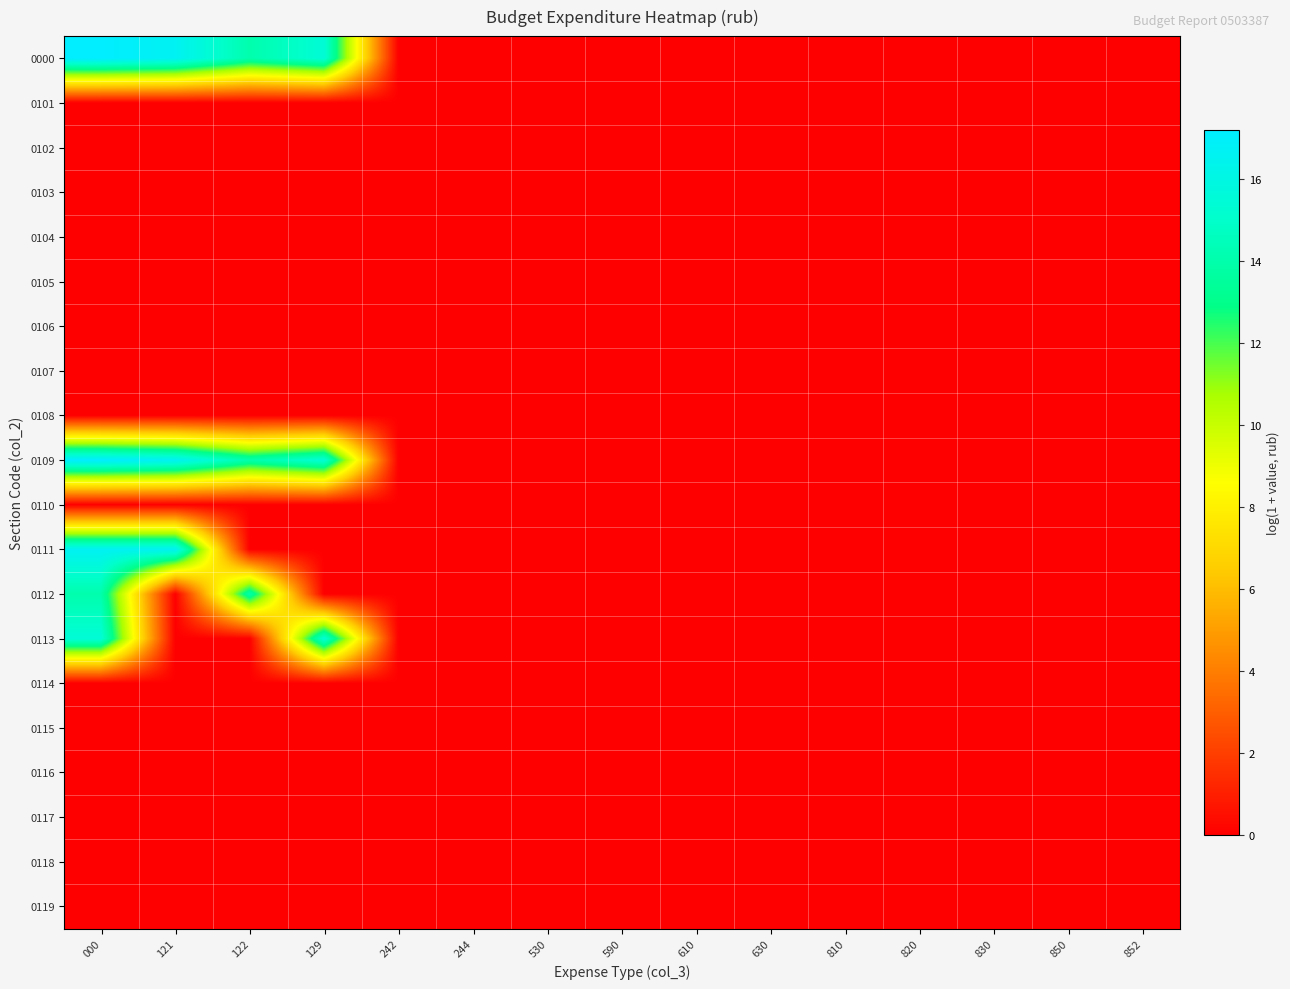

Reading left to right, transcribe all the data shown in this chart.

0000: 000=17.2	121=16.7	122=14.0	129=15.5	242=0.0	244=0.0	530=0.0	590=0.0	610=0.0	630=0.0	810=0.0	820=0.0	830=0.0	850=0.0	852=0.0
0101: 000=0.0	121=0.0	122=0.0	129=0.0	242=0.0	244=0.0	530=0.0	590=0.0	610=0.0	630=0.0	810=0.0	820=0.0	830=0.0	850=0.0	852=0.0
0102: 000=0.0	121=0.0	122=0.0	129=0.0	242=0.0	244=0.0	530=0.0	590=0.0	610=0.0	630=0.0	810=0.0	820=0.0	830=0.0	850=0.0	852=0.0
0103: 000=0.0	121=0.0	122=0.0	129=0.0	242=0.0	244=0.0	530=0.0	590=0.0	610=0.0	630=0.0	810=0.0	820=0.0	830=0.0	850=0.0	852=0.0
0104: 000=0.0	121=0.0	122=0.0	129=0.0	242=0.0	244=0.0	530=0.0	590=0.0	610=0.0	630=0.0	810=0.0	820=0.0	830=0.0	850=0.0	852=0.0
0105: 000=0.0	121=0.0	122=0.0	129=0.0	242=0.0	244=0.0	530=0.0	590=0.0	610=0.0	630=0.0	810=0.0	820=0.0	830=0.0	850=0.0	852=0.0
0106: 000=0.0	121=0.0	122=0.0	129=0.0	242=0.0	244=0.0	530=0.0	590=0.0	610=0.0	630=0.0	810=0.0	820=0.0	830=0.0	850=0.0	852=0.0
0107: 000=0.0	121=0.0	122=0.0	129=0.0	242=0.0	244=0.0	530=0.0	590=0.0	610=0.0	630=0.0	810=0.0	820=0.0	830=0.0	850=0.0	852=0.0
0108: 000=0.0	121=0.0	122=0.0	129=0.0	242=0.0	244=0.0	530=0.0	590=0.0	610=0.0	630=0.0	810=0.0	820=0.0	830=0.0	850=0.0	852=0.0
0109: 000=17.2	121=16.7	122=14.0	129=15.5	242=0.0	244=0.0	530=0.0	590=0.0	610=0.0	630=0.0	810=0.0	820=0.0	830=0.0	850=0.0	852=0.0
0110: 000=0.0	121=0.0	122=0.0	129=0.0	242=0.0	244=0.0	530=0.0	590=0.0	610=0.0	630=0.0	810=0.0	820=0.0	830=0.0	850=0.0	852=0.0
0111: 000=16.7	121=16.7	122=0.0	129=0.0	242=0.0	244=0.0	530=0.0	590=0.0	610=0.0	630=0.0	810=0.0	820=0.0	830=0.0	850=0.0	852=0.0
0112: 000=14.0	121=0.0	122=14.0	129=0.0	242=0.0	244=0.0	530=0.0	590=0.0	610=0.0	630=0.0	810=0.0	820=0.0	830=0.0	850=0.0	852=0.0
0113: 000=15.5	121=0.0	122=0.0	129=15.5	242=0.0	244=0.0	530=0.0	590=0.0	610=0.0	630=0.0	810=0.0	820=0.0	830=0.0	850=0.0	852=0.0
0114: 000=0.0	121=0.0	122=0.0	129=0.0	242=0.0	244=0.0	530=0.0	590=0.0	610=0.0	630=0.0	810=0.0	820=0.0	830=0.0	850=0.0	852=0.0
0115: 000=0.0	121=0.0	122=0.0	129=0.0	242=0.0	244=0.0	530=0.0	590=0.0	610=0.0	630=0.0	810=0.0	820=0.0	830=0.0	850=0.0	852=0.0
0116: 000=0.0	121=0.0	122=0.0	129=0.0	242=0.0	244=0.0	530=0.0	590=0.0	610=0.0	630=0.0	810=0.0	820=0.0	830=0.0	850=0.0	852=0.0
0117: 000=0.0	121=0.0	122=0.0	129=0.0	242=0.0	244=0.0	530=0.0	590=0.0	610=0.0	630=0.0	810=0.0	820=0.0	830=0.0	850=0.0	852=0.0
0118: 000=0.0	121=0.0	122=0.0	129=0.0	242=0.0	244=0.0	530=0.0	590=0.0	610=0.0	630=0.0	810=0.0	820=0.0	830=0.0	850=0.0	852=0.0
0119: 000=0.0	121=0.0	122=0.0	129=0.0	242=0.0	244=0.0	530=0.0	590=0.0	610=0.0	630=0.0	810=0.0	820=0.0	830=0.0	850=0.0	852=0.0